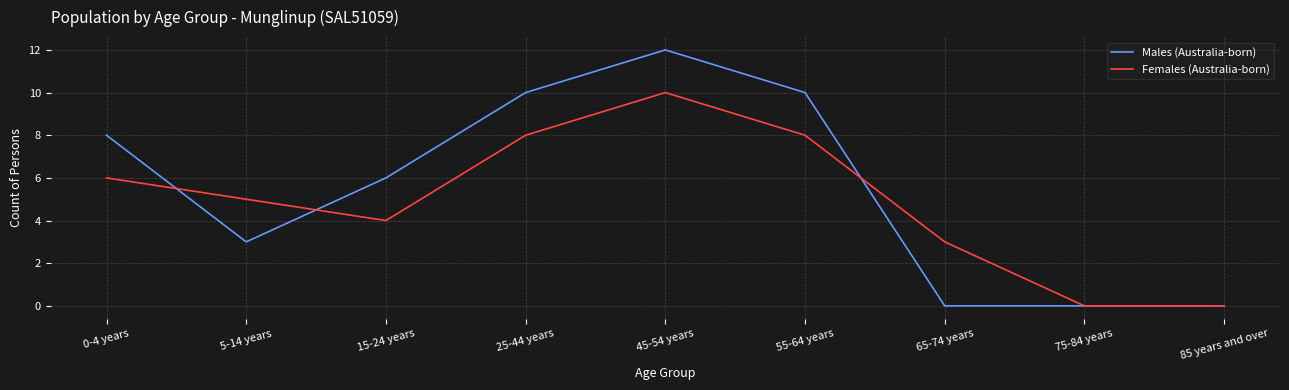

What is the difference between the second highest and minimum values in the Females (Australia-born) series?

8